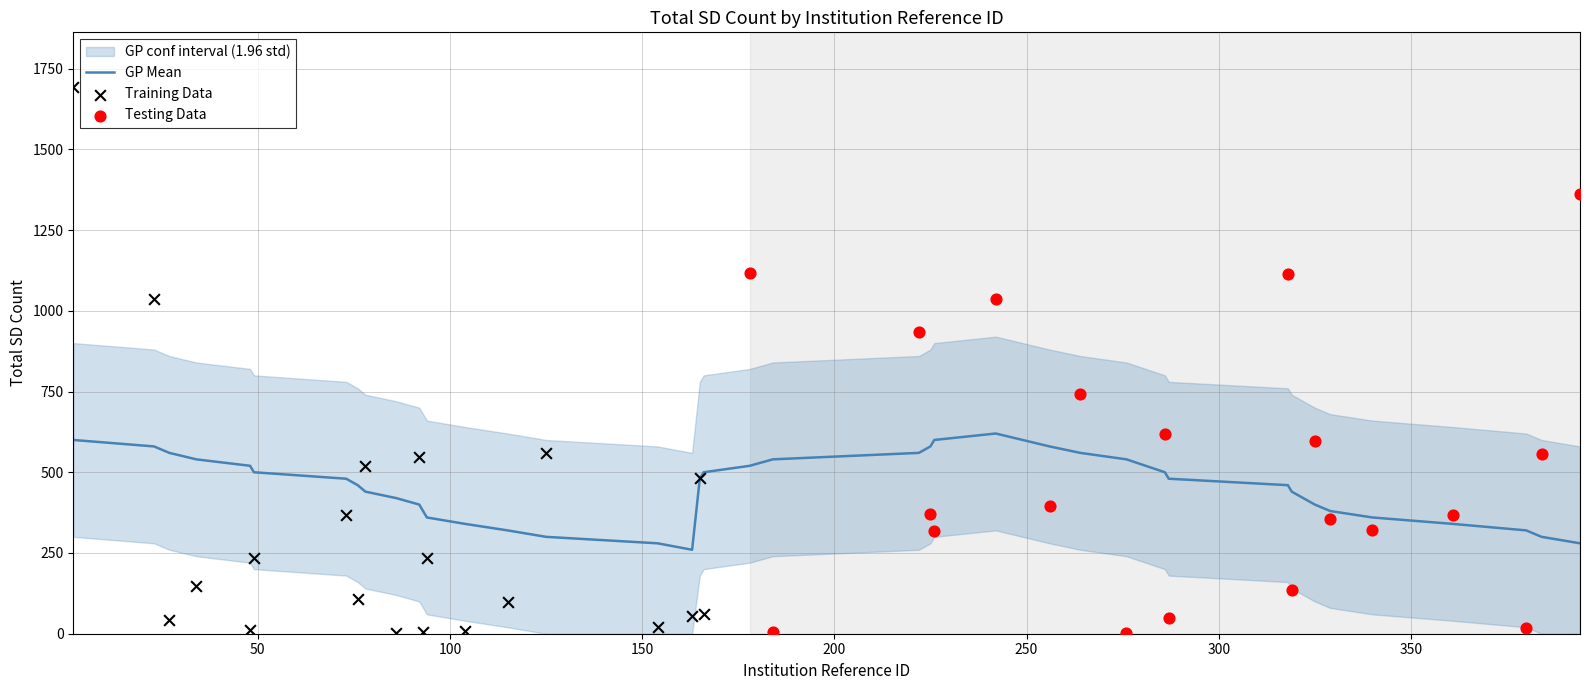

What is the highest value of the GP Mean series?

620